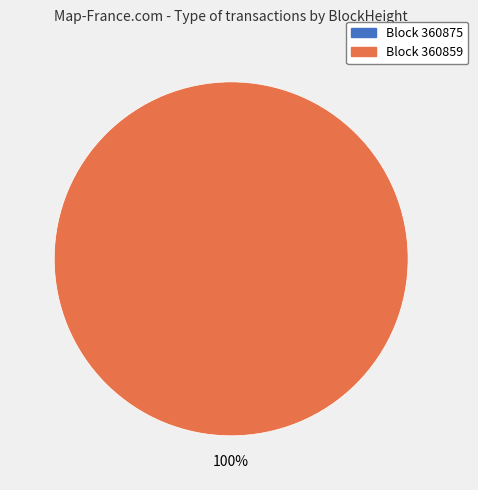

How many slices are in this pie chart?

2